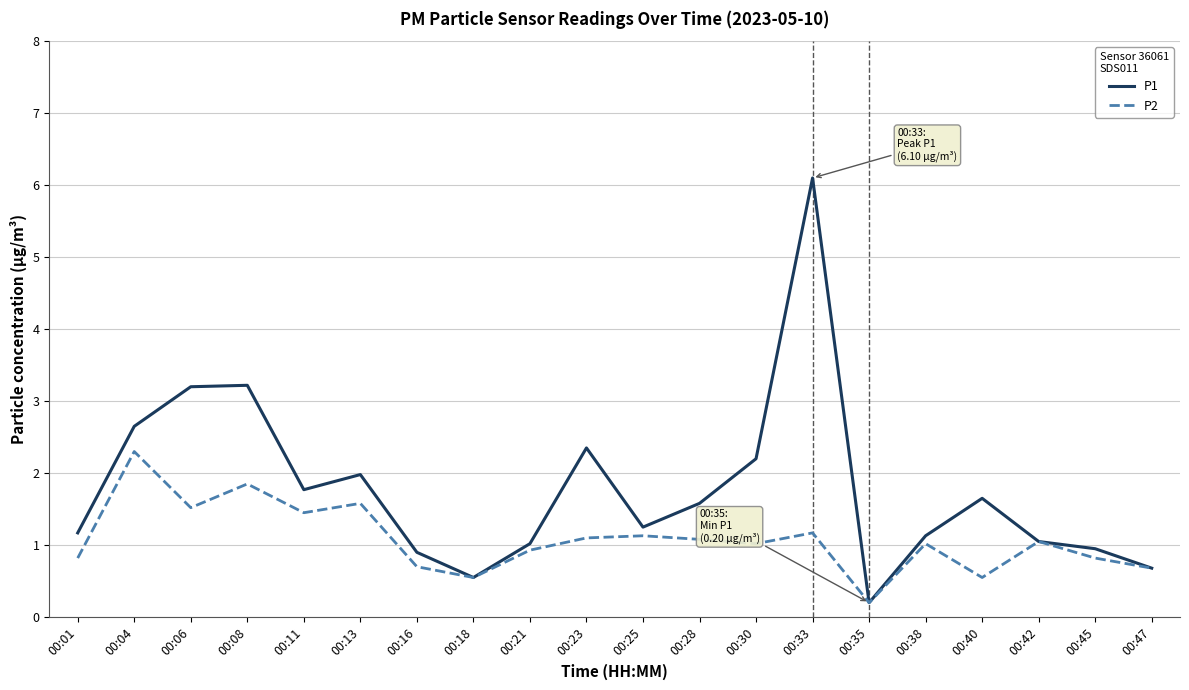

At which label does P1 reach its peak?

00:33